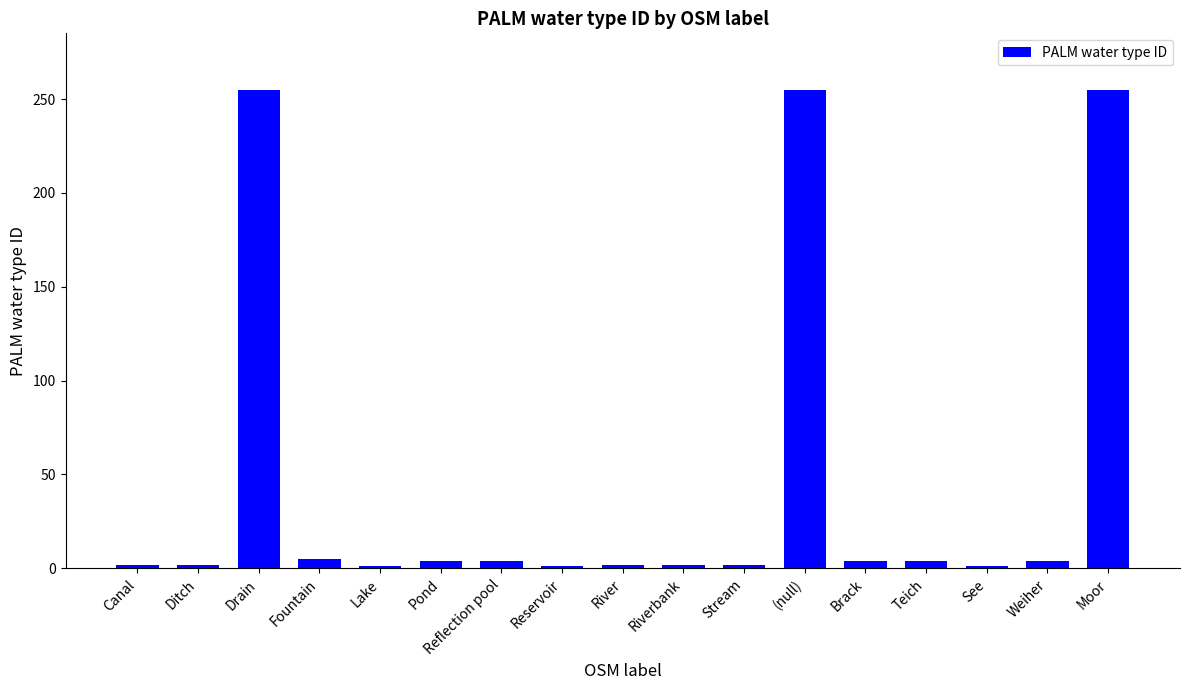

What is the difference between the values at (null) and River?

253